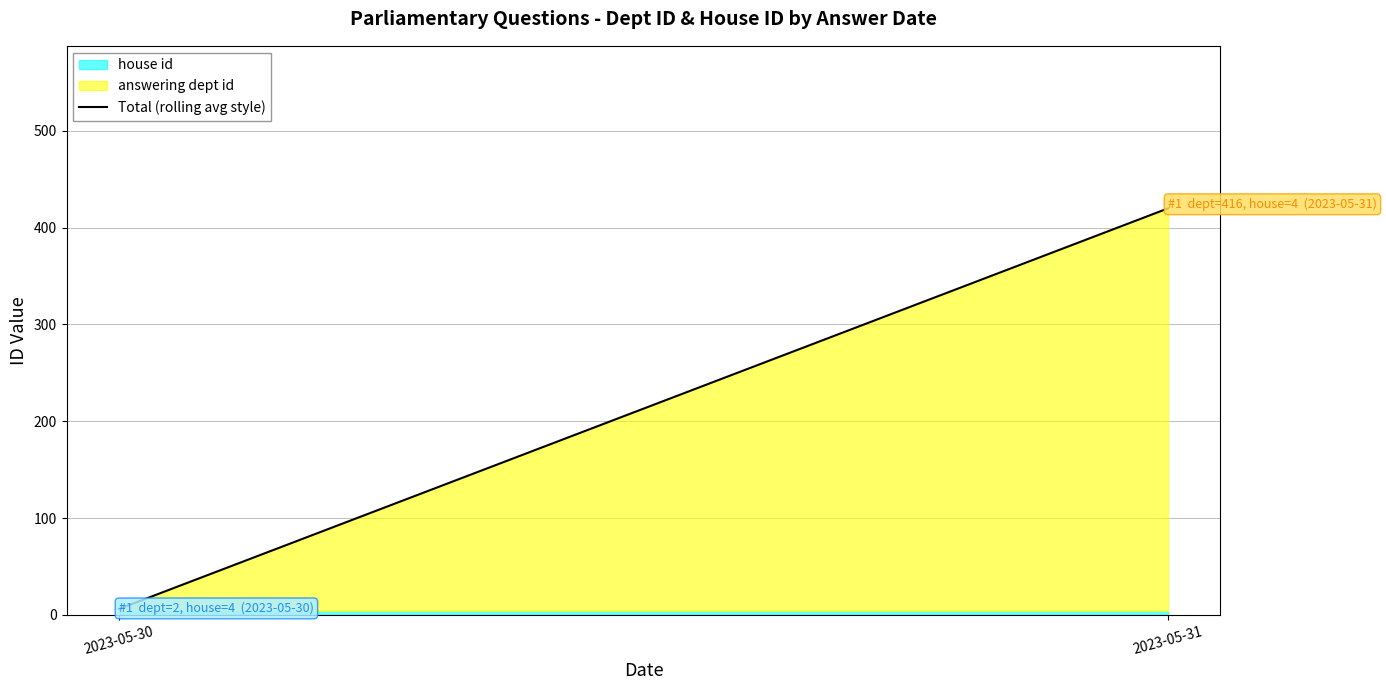

At which category does the chart reach its peak across all series?

2023-05-31